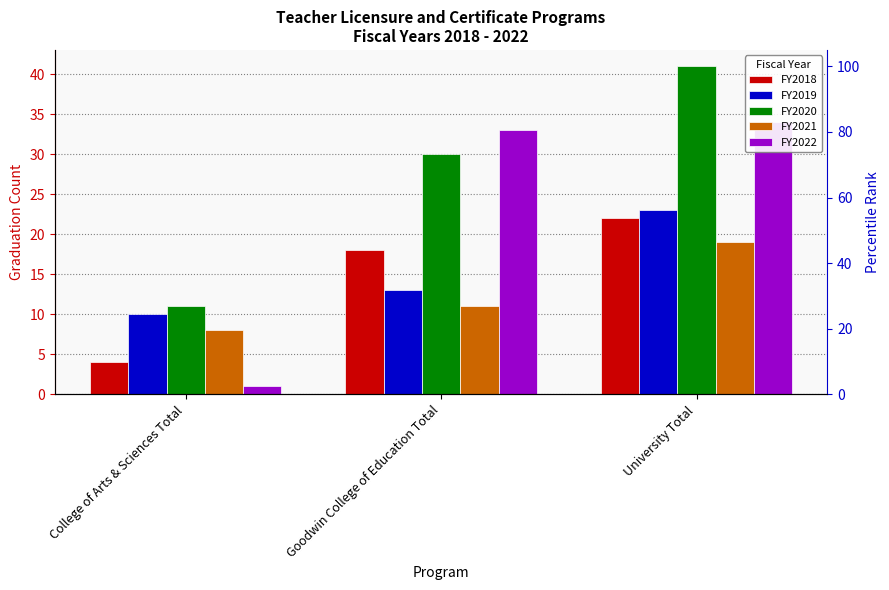

Does the chart contain any negative values?

No